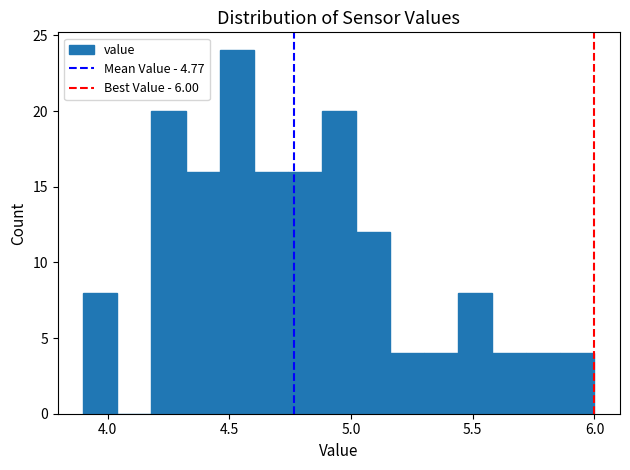

Around what value on the x-axis is the tallest bar? Give the approximate position of its centre, as read against the axis.

4.55